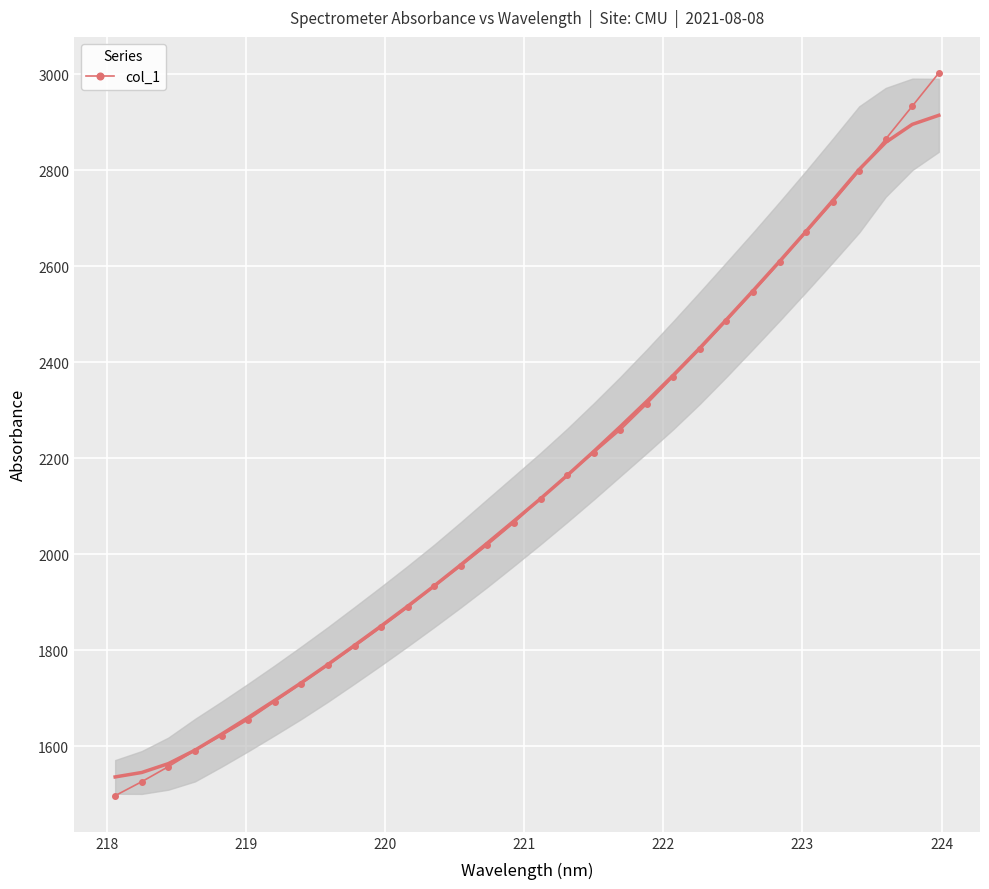

True or false: col_1 has more than 2 interior local peaks.

False